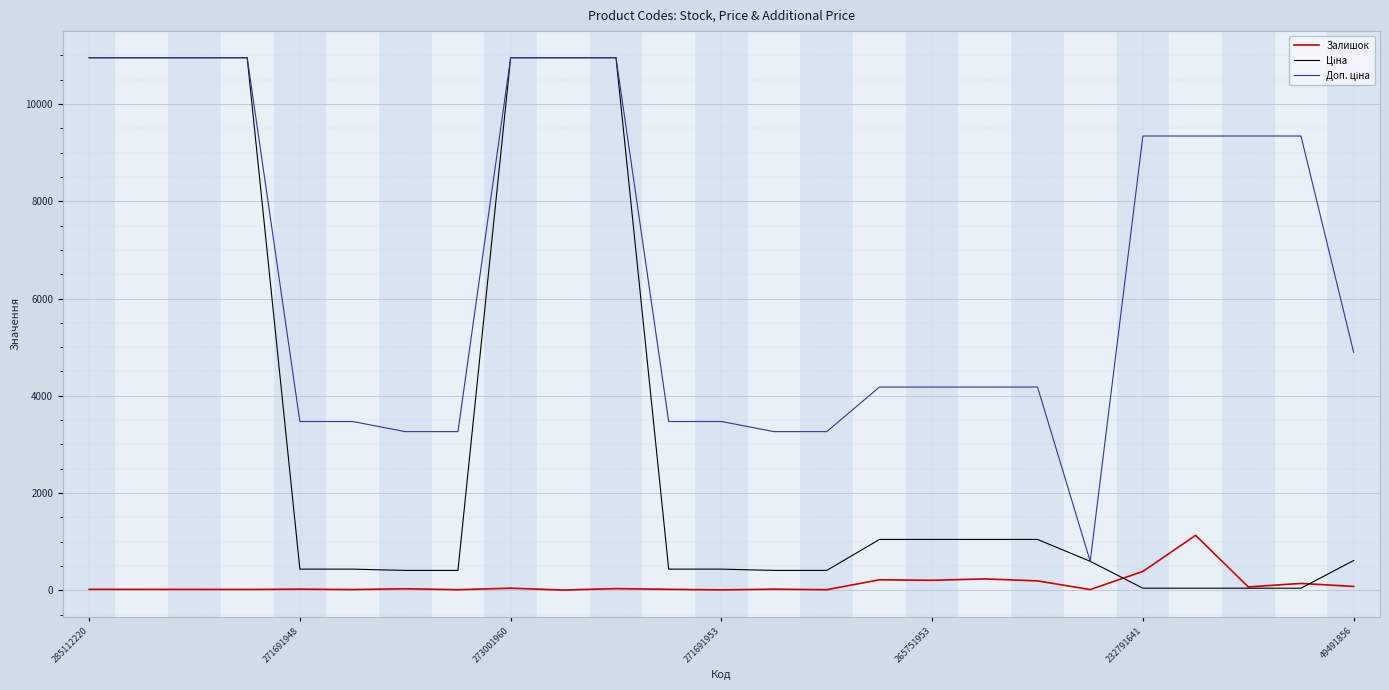

Does the chart display data point markers on the line(s)?

No